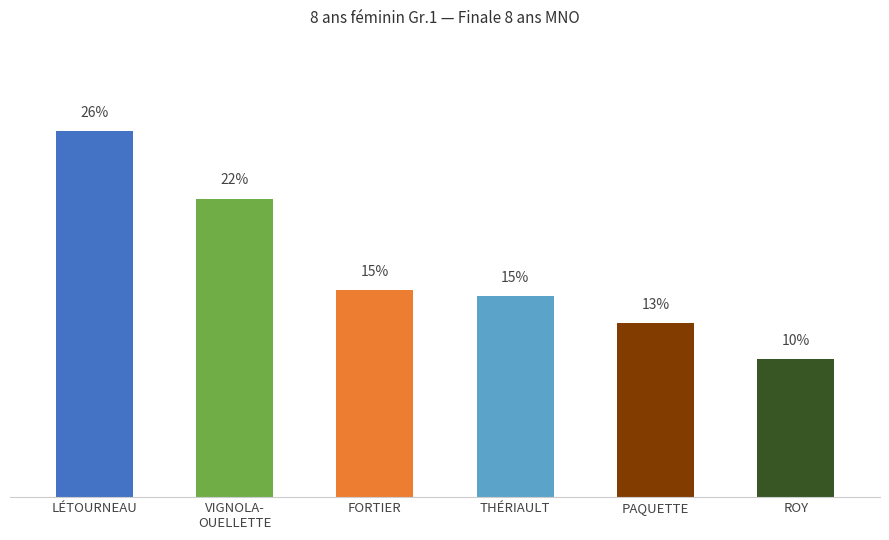

How many bars are there in total?

6